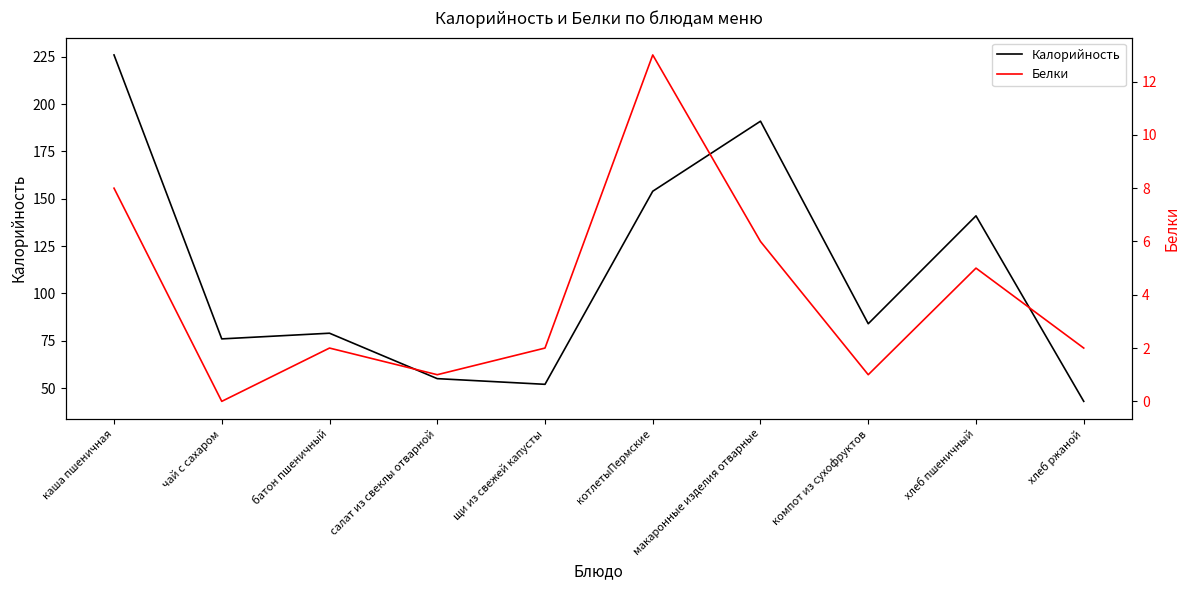

Count the number of categories in the chart.

10